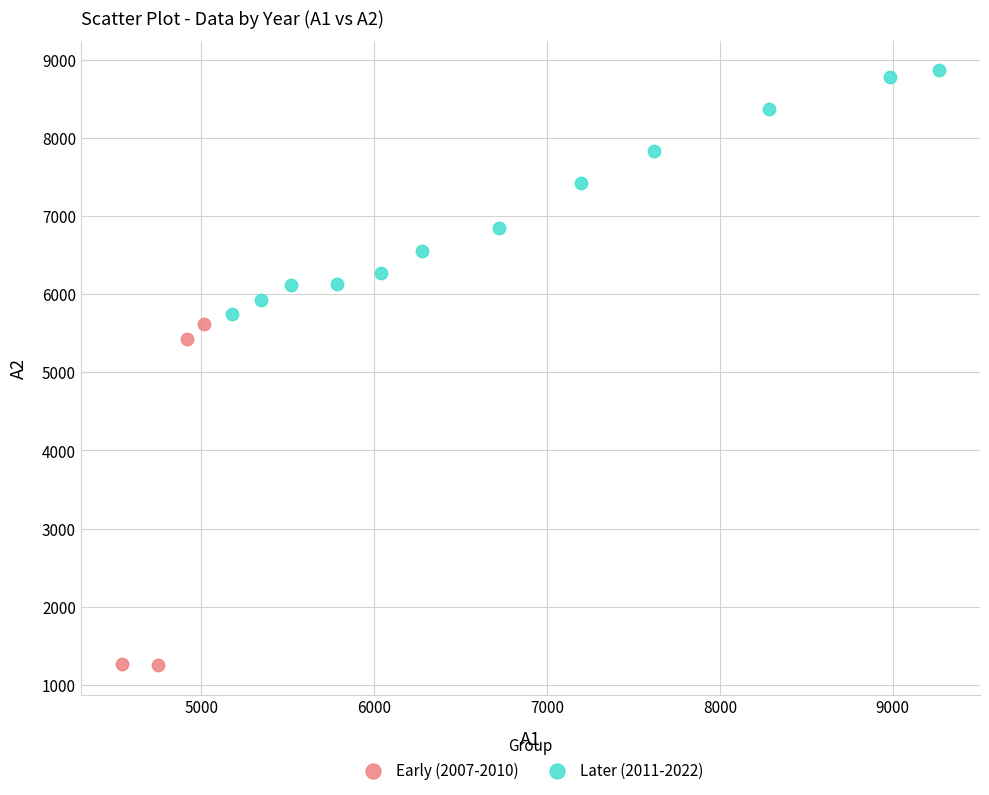

Which series has the widest spread of Y values?

Early (2007-2010)